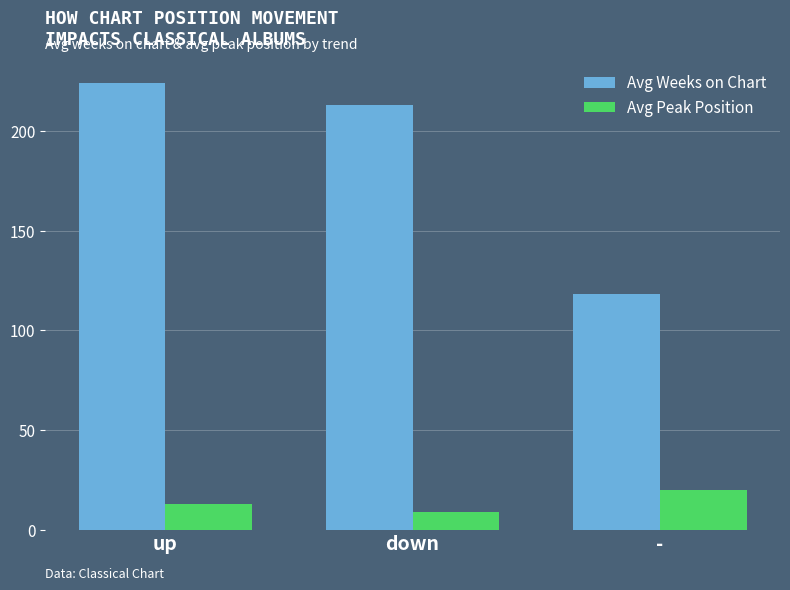

List the series in order of their peak value, highest first.

Avg Weeks on Chart, Avg Peak Position